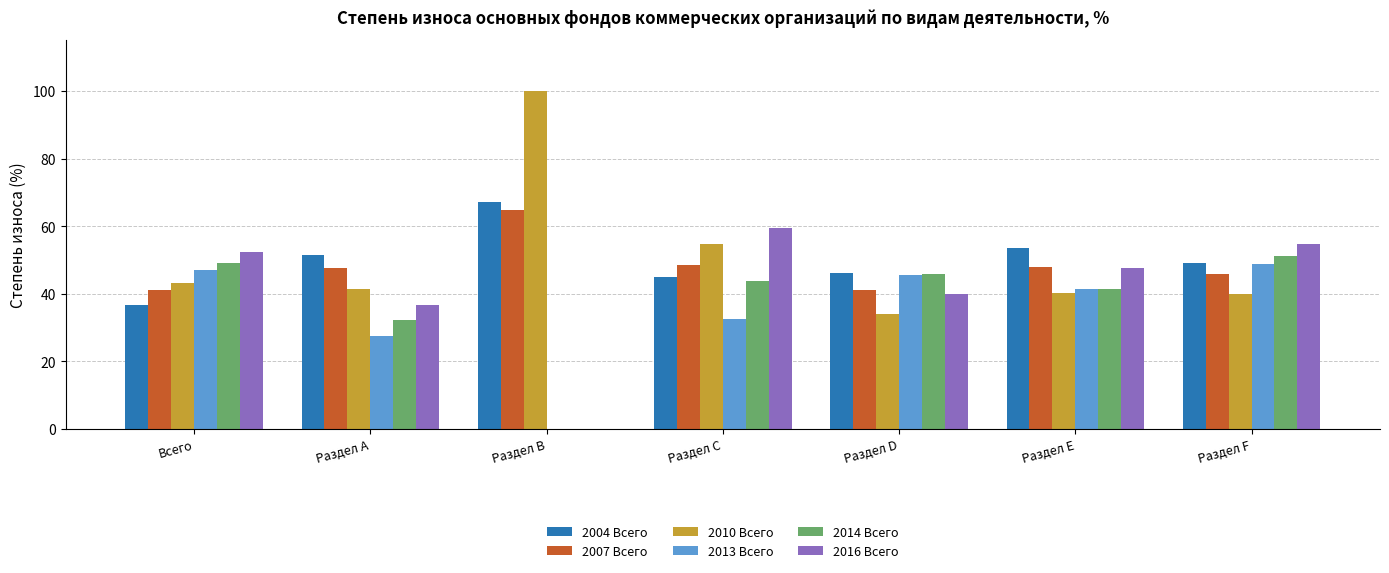

How many groups of bars are there?

7